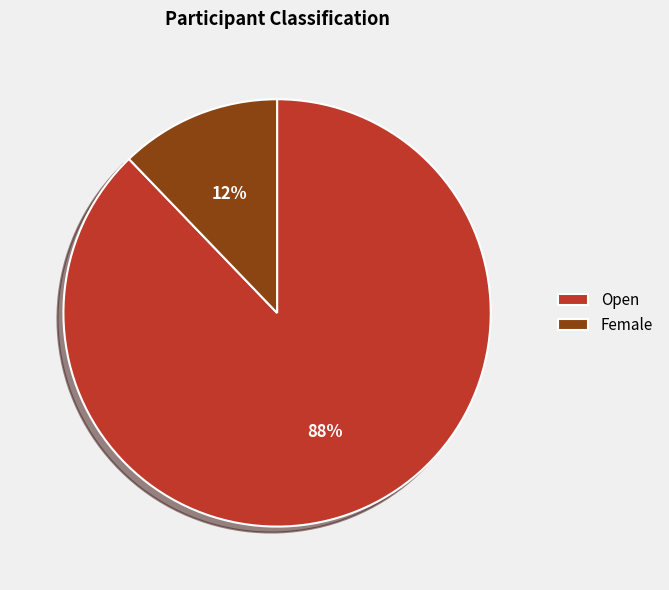

Is the sum of Female and Open greater than half?

Yes